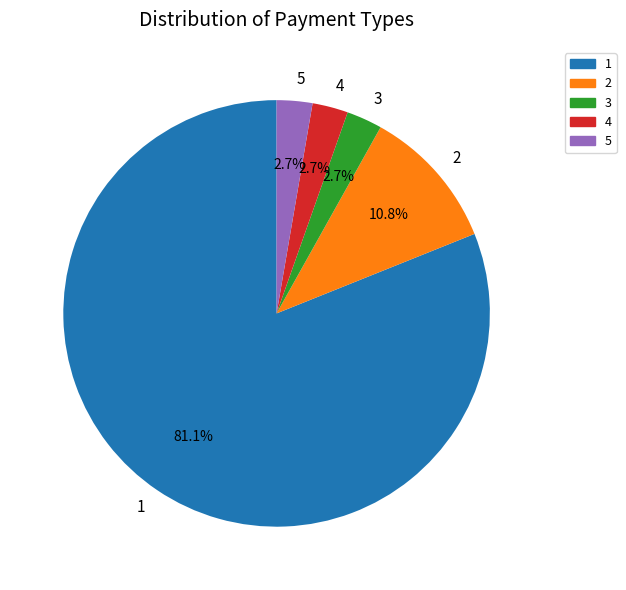

To the nearest percent, what percentage of the pie is 5?

3%